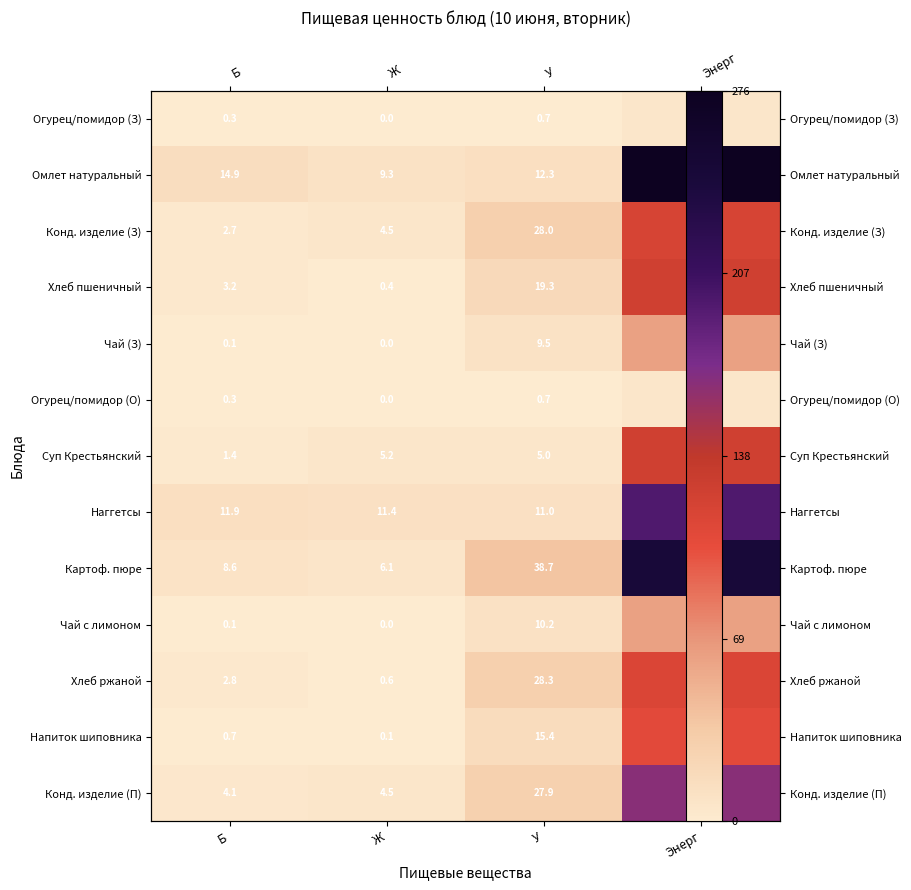

Which category has the lowest value in the Конд. изделие (З) series?

Б